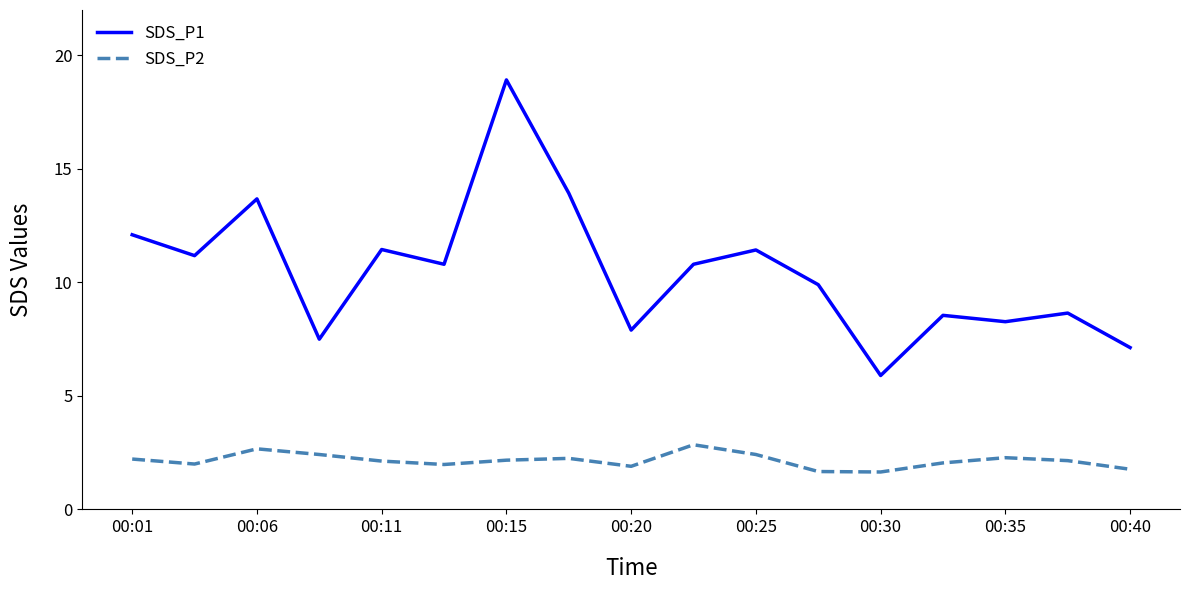

What is the maximum value shown in the chart?

18.9